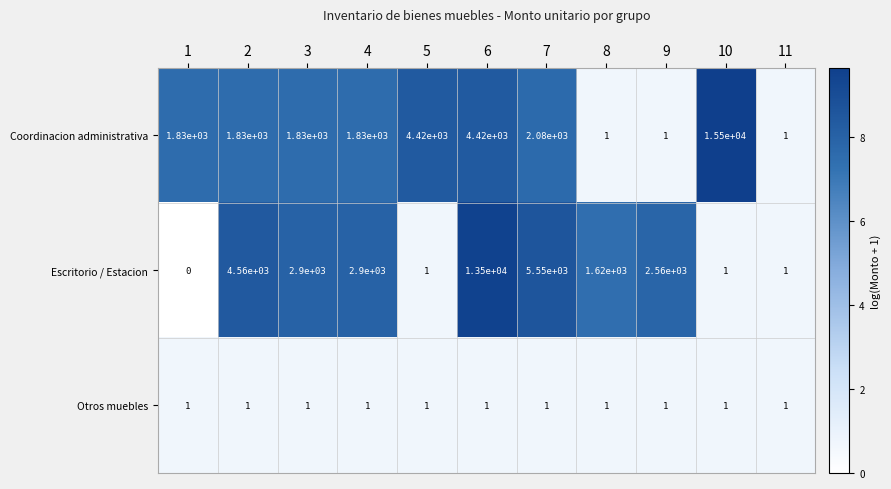

At which category is the sum across all series the highest?

6